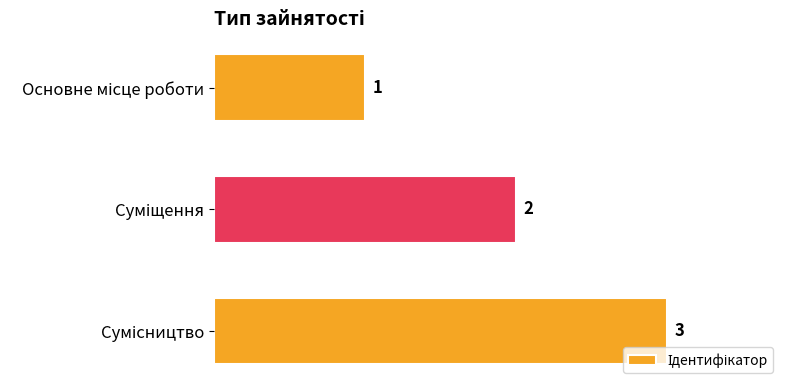

Does the chart contain any negative values?

No